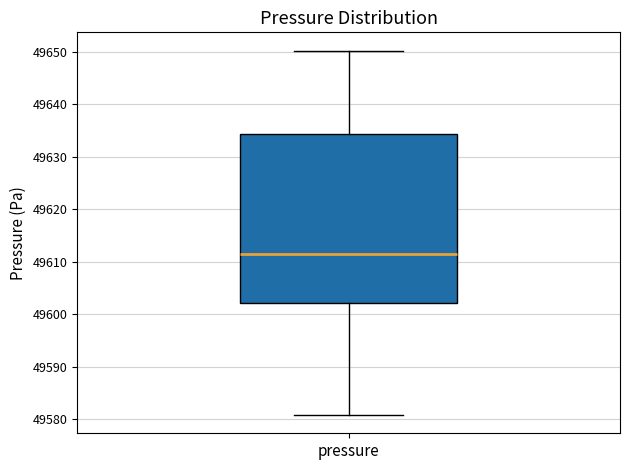

Read this box plot against the y-axis: the position of the median line, the range covered by the box, and the ends of both whiskers. The values are not printed on the chart, so give them approximately, as read against the axis.

median 49612, box 49602 to 49634, whiskers 49581 to 49650